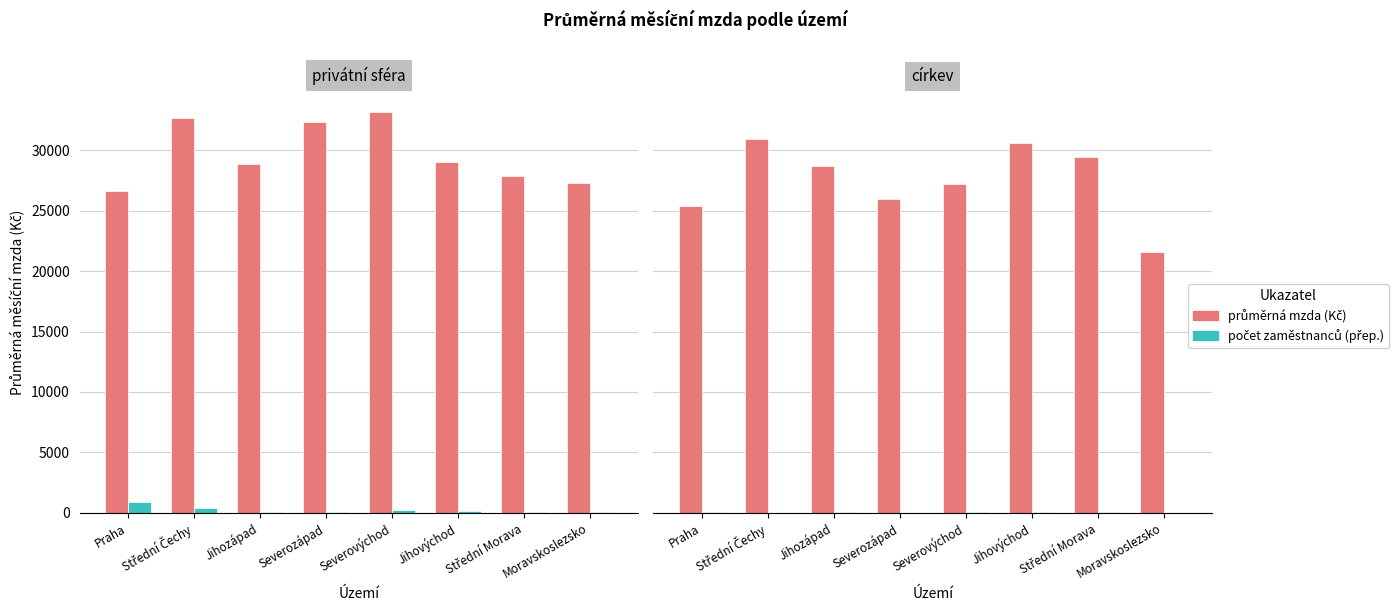

Is the value of počet zaměstnanců at Střední Čechy greater than the value of průměrná mzda at Severozápad?

No